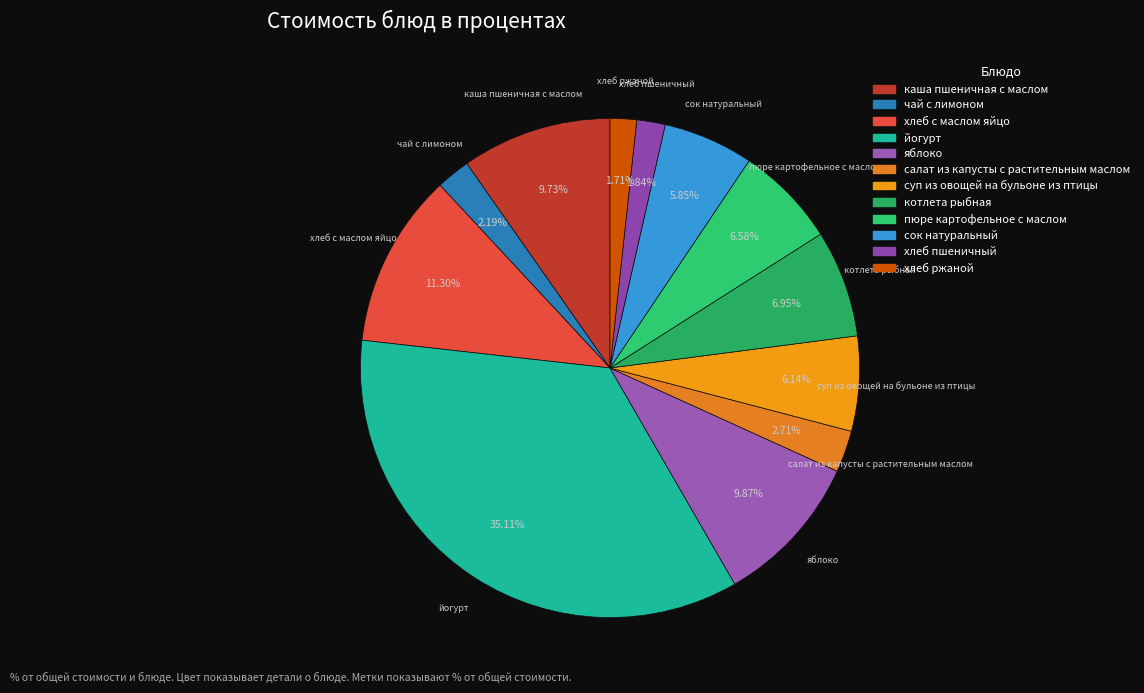

Which category has the biggest portion of the pie?

йогурт